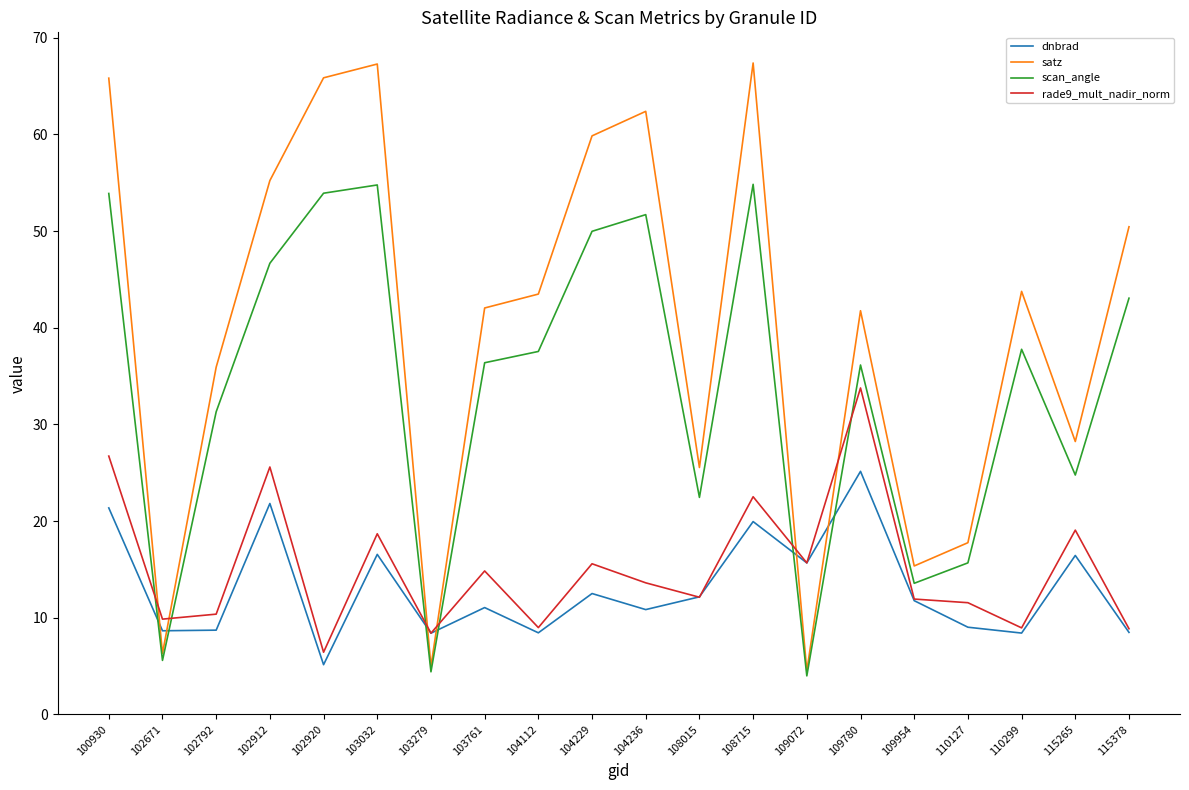

Is it true that satz equals 65.9 at 102920?

True